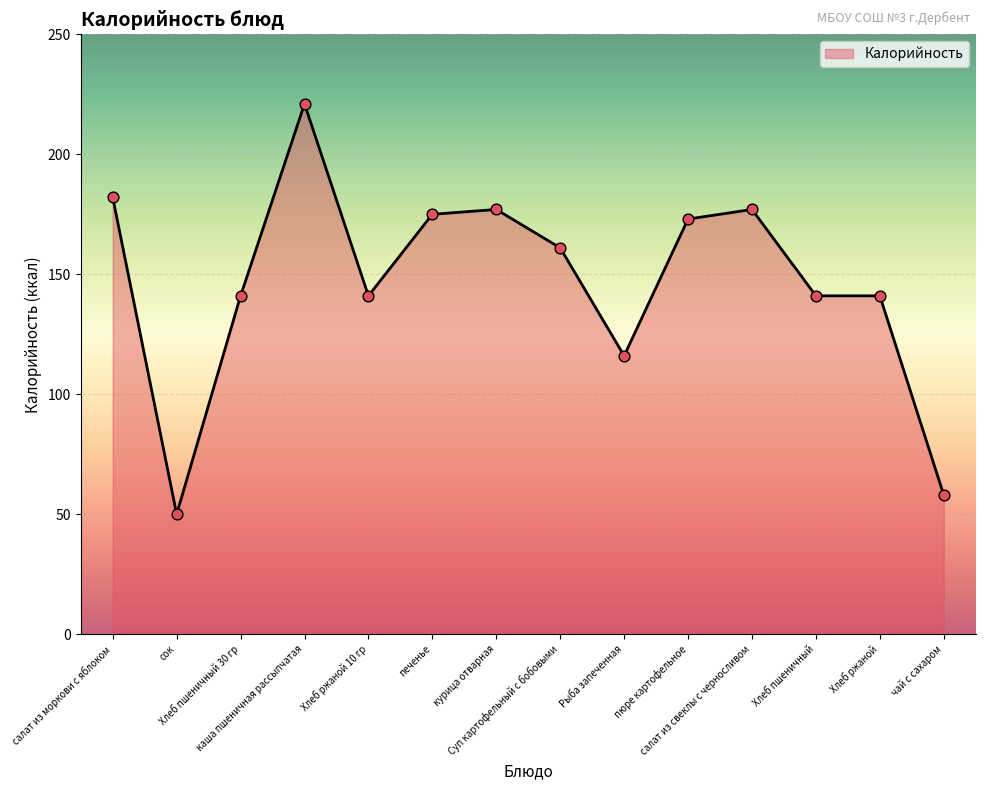

Approximately how many times larger is the value at Рыба запеченная compared to Хлеб пшеничный?

0.8